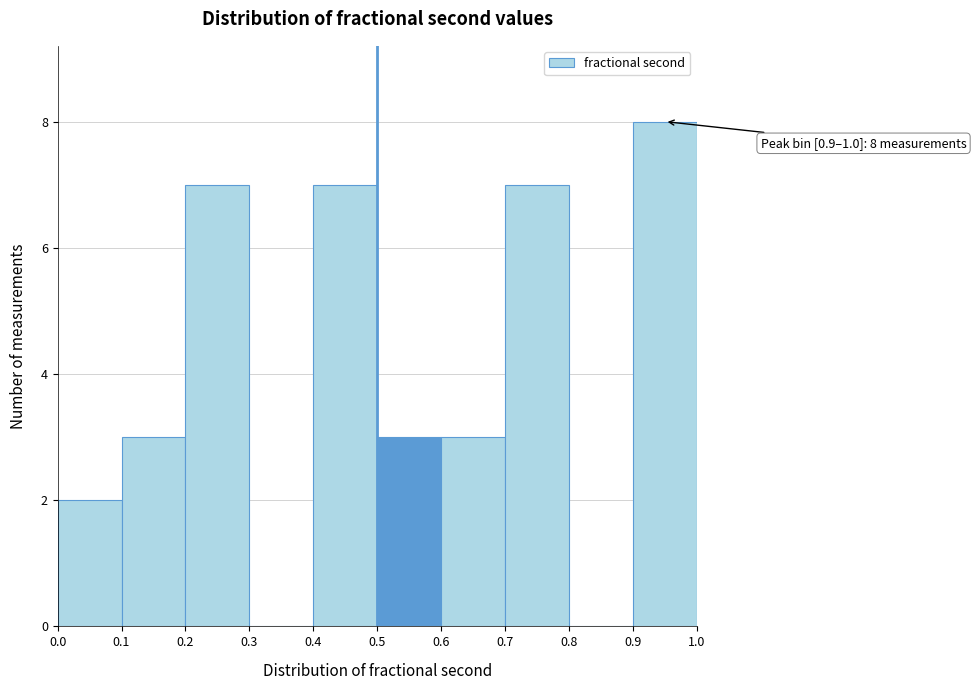

Which range on the x-axis has the tallest bar?

0.9 to 1.0